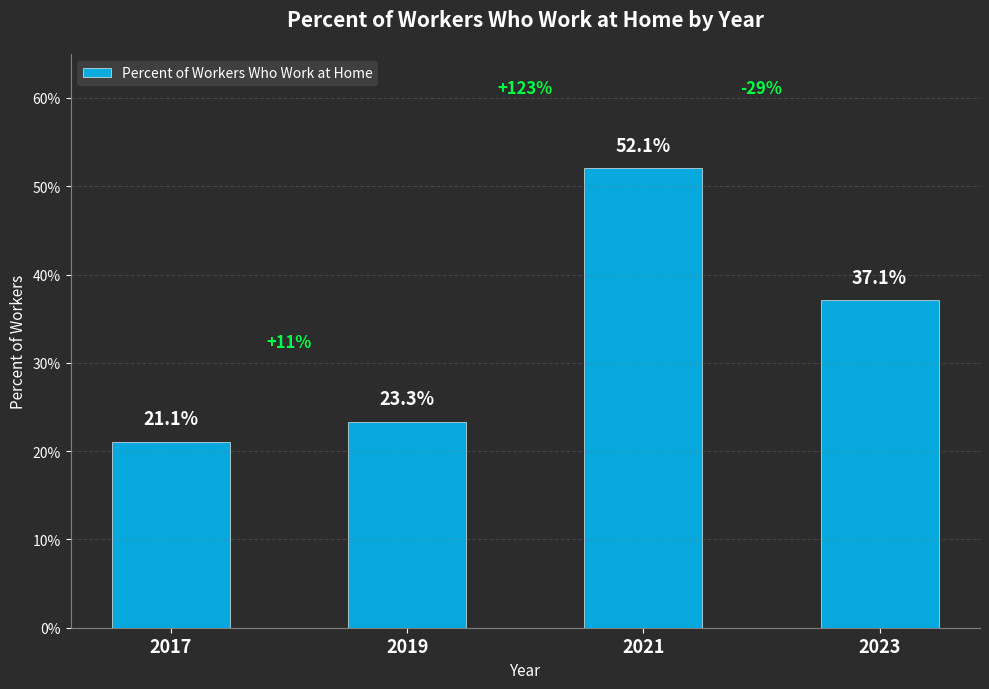

Reading left to right, extract all data points from this chart.

0.2	0.2	0.5	0.4